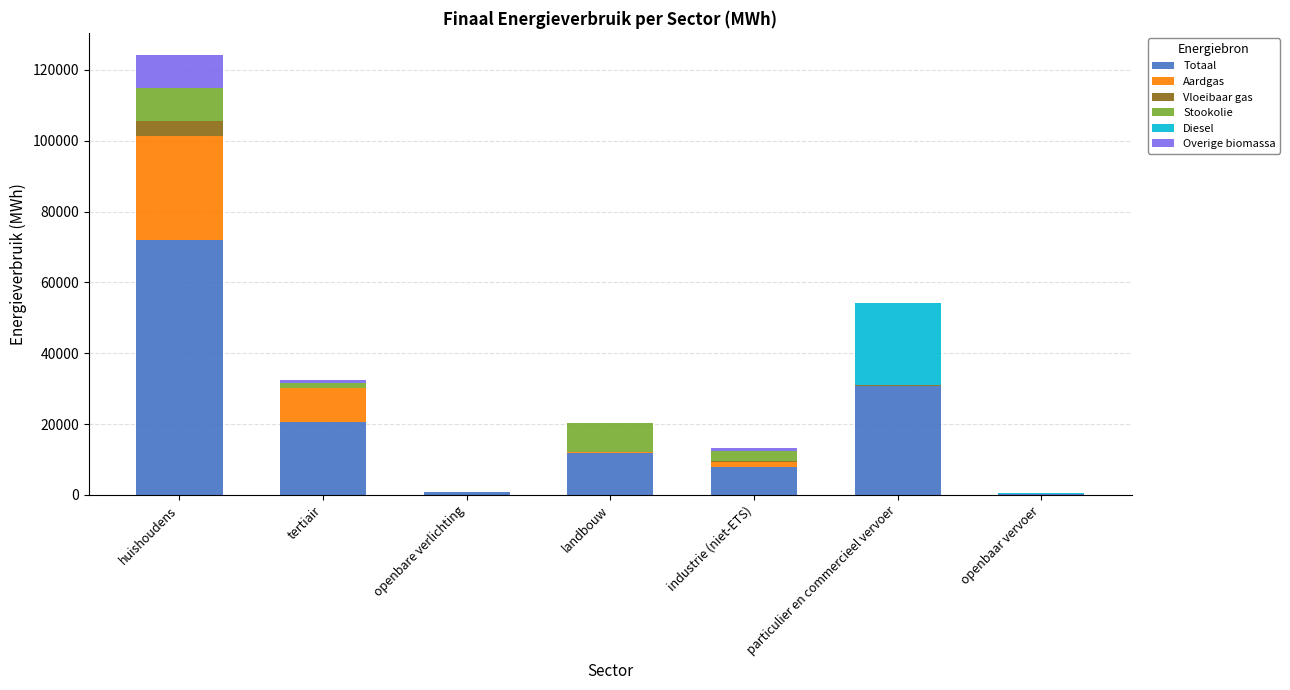

Does the chart contain stacked bars?

Yes